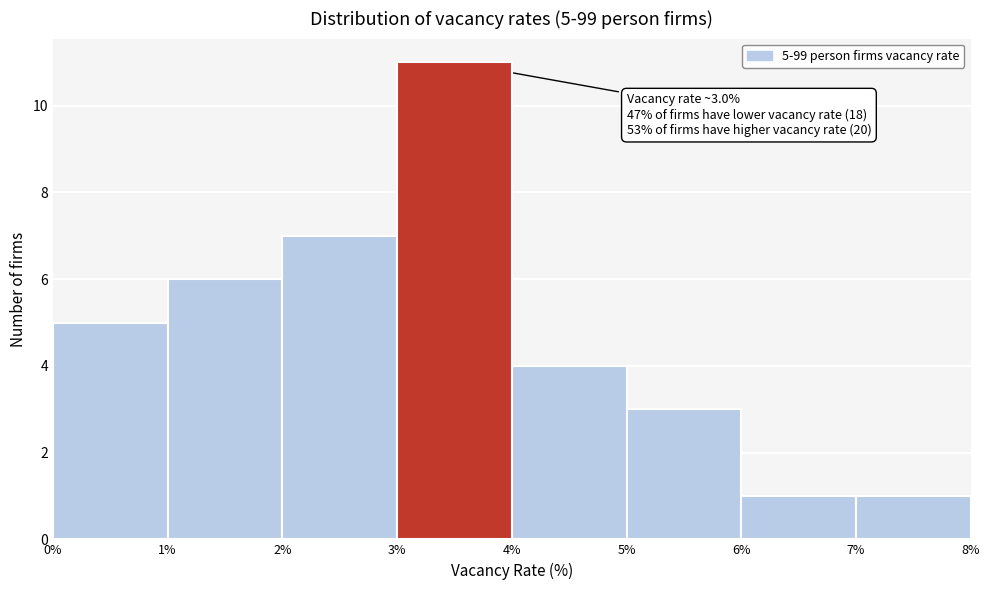

Over which range of the x-axis is the bar tallest?

3% to 4%